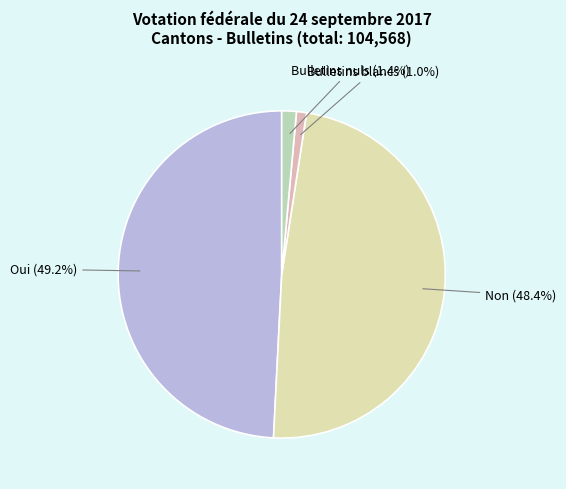

Is the sum of Bulletins nuls and Bulletins blancs greater than half?

No